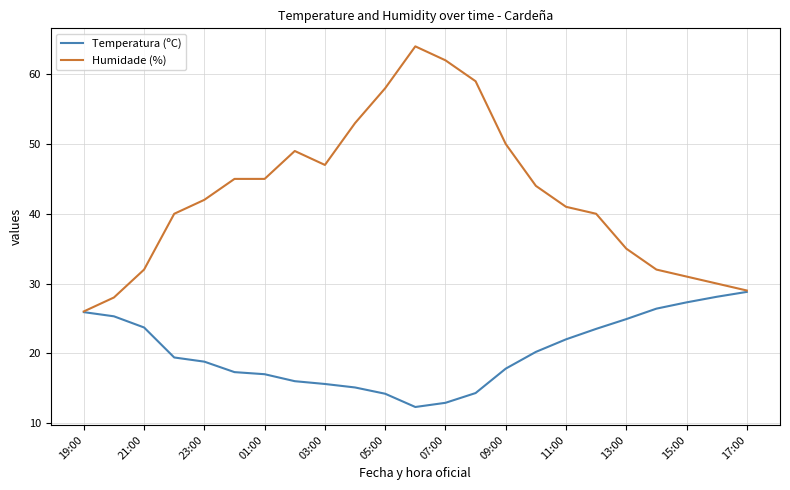

What is the greatest value displayed?

64.0